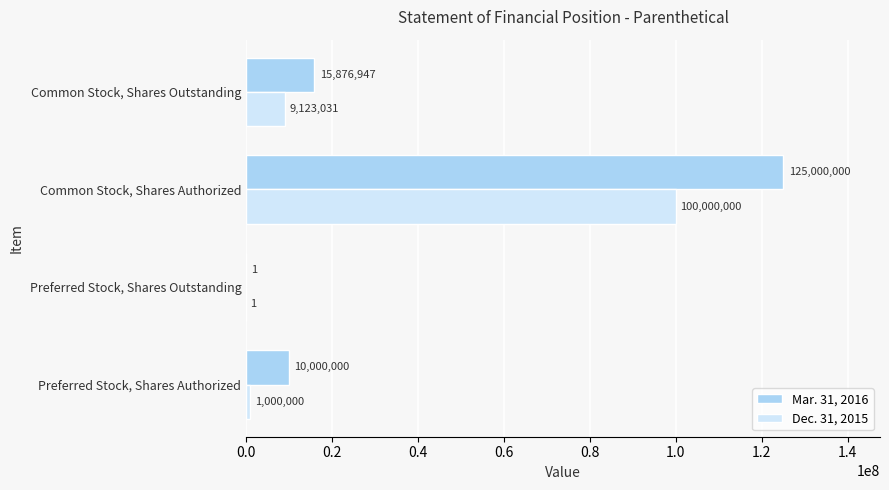

Where is Dec. 31, 2015 nearest to the value 50000000?

Common Stock, Shares Outstanding